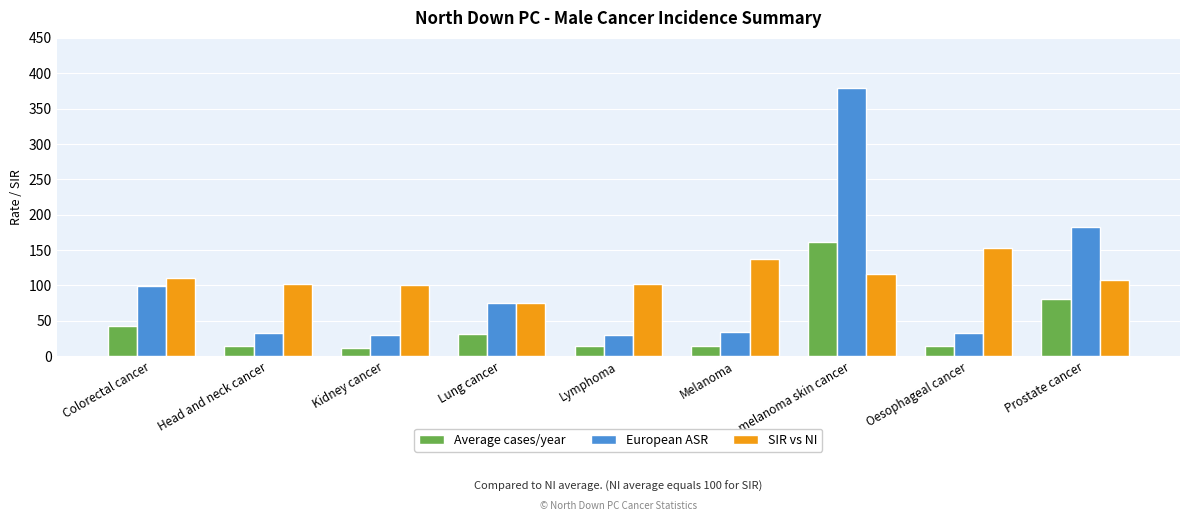

What is the sum of the SIR vs NI values at Lymphoma and Non-melanoma skin cancer?

218.8